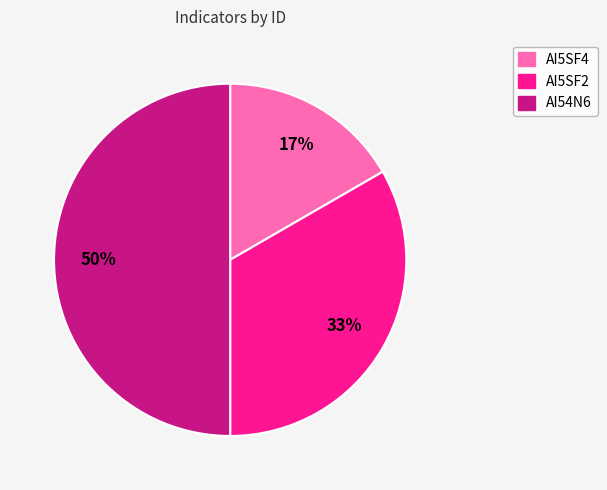

Rank the categories by value from highest to lowest.

AI54N6, AI5SF2, AI5SF4